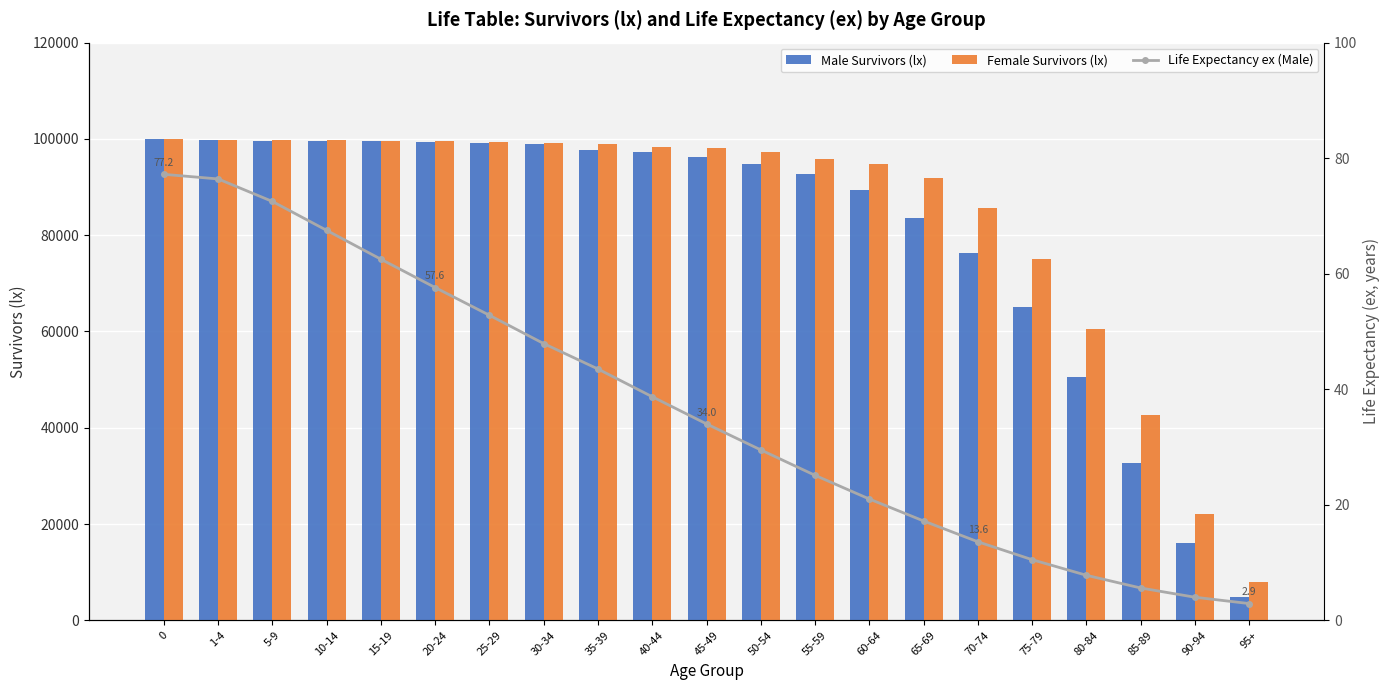

What are all the series names shown in the legend?

Male Survivors (lx), Female Survivors (lx), Life Expectancy ex (Male)